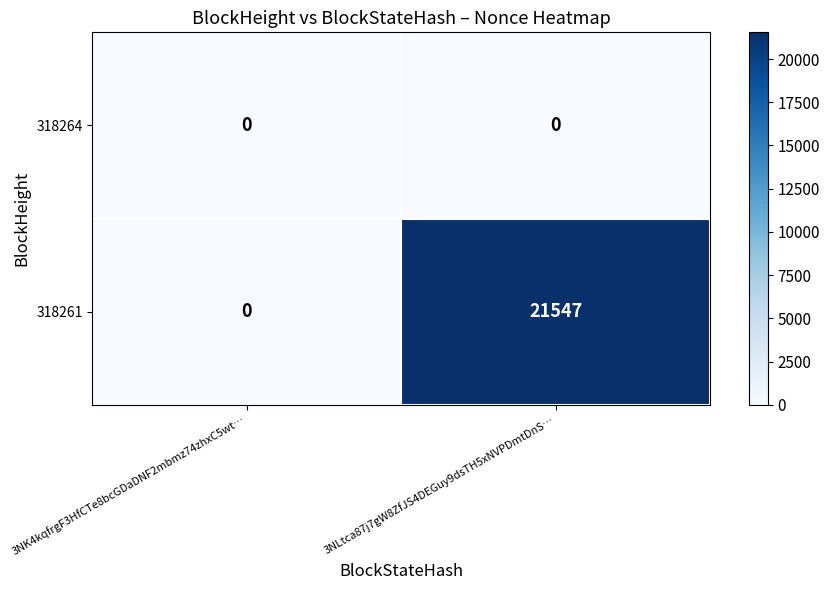

Between 3NK4kqfrgF3HfCTe8bcGDaDNF2mbmz74zhxC5wt… and 3NLtca87j7gW8ZfJS4DEGuy9dsTH5xNVPDmtDnS…, which series saw the biggest shift?

318261